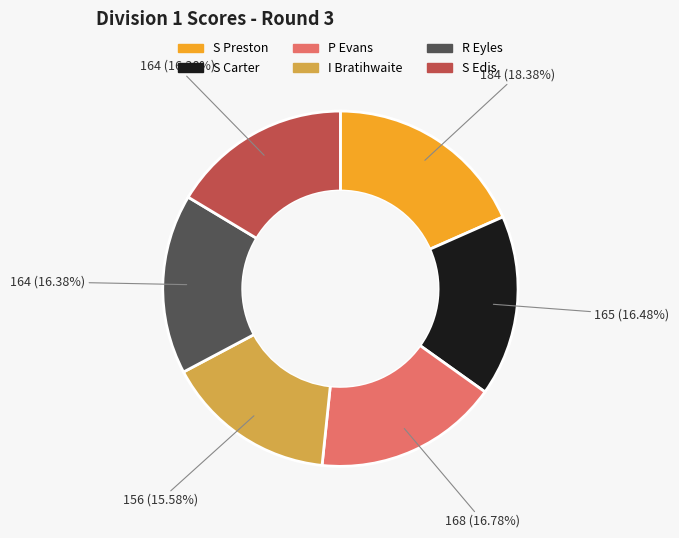

Is there any slice that represents more than half of the pie?

No